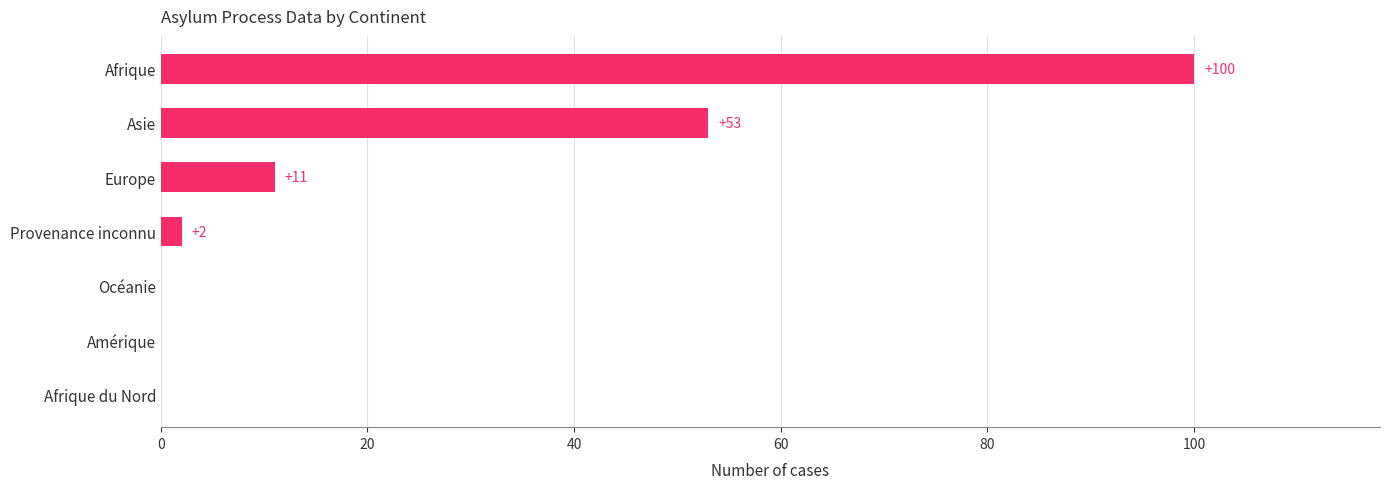

Where is the data nearest to the value 50?

Asie